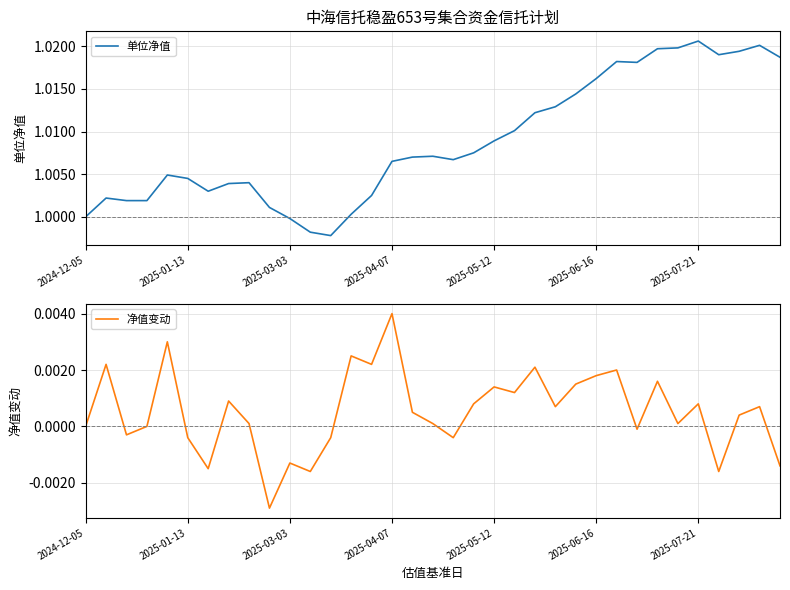

True or false: 净值变动 has a value of -0.0 at 2025-07-21.

False